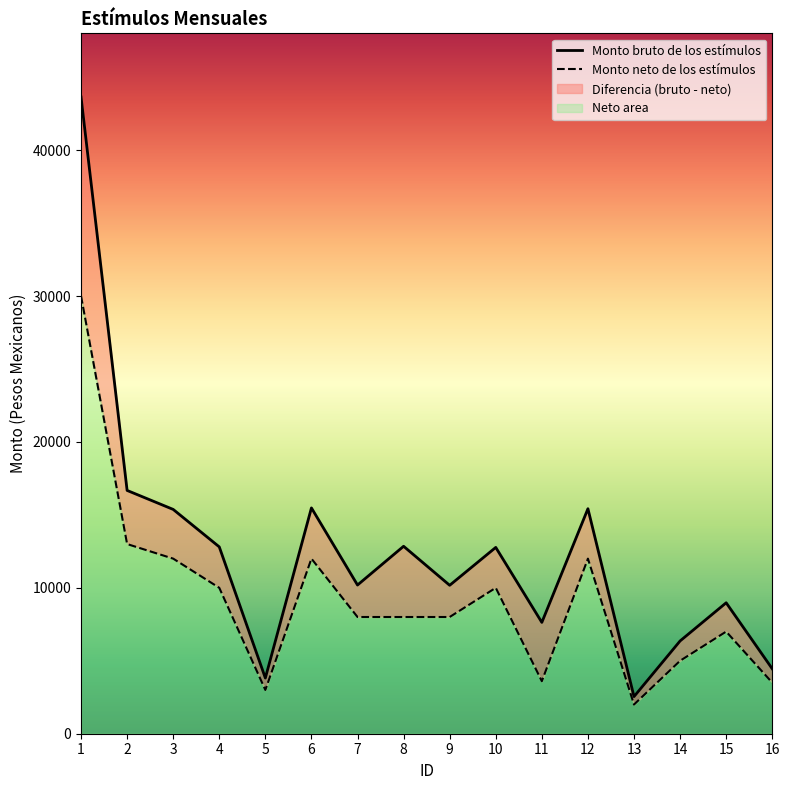

Which category has the lowest value across all series?

13